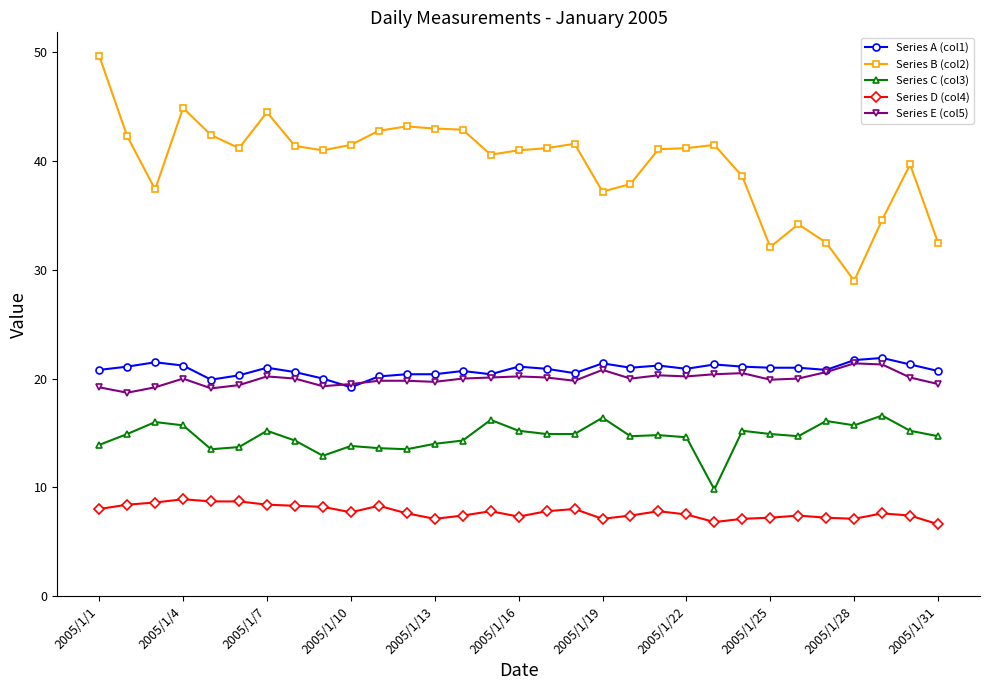

What is the value of the Series C (col3) point at the 26th from the left?

14.7